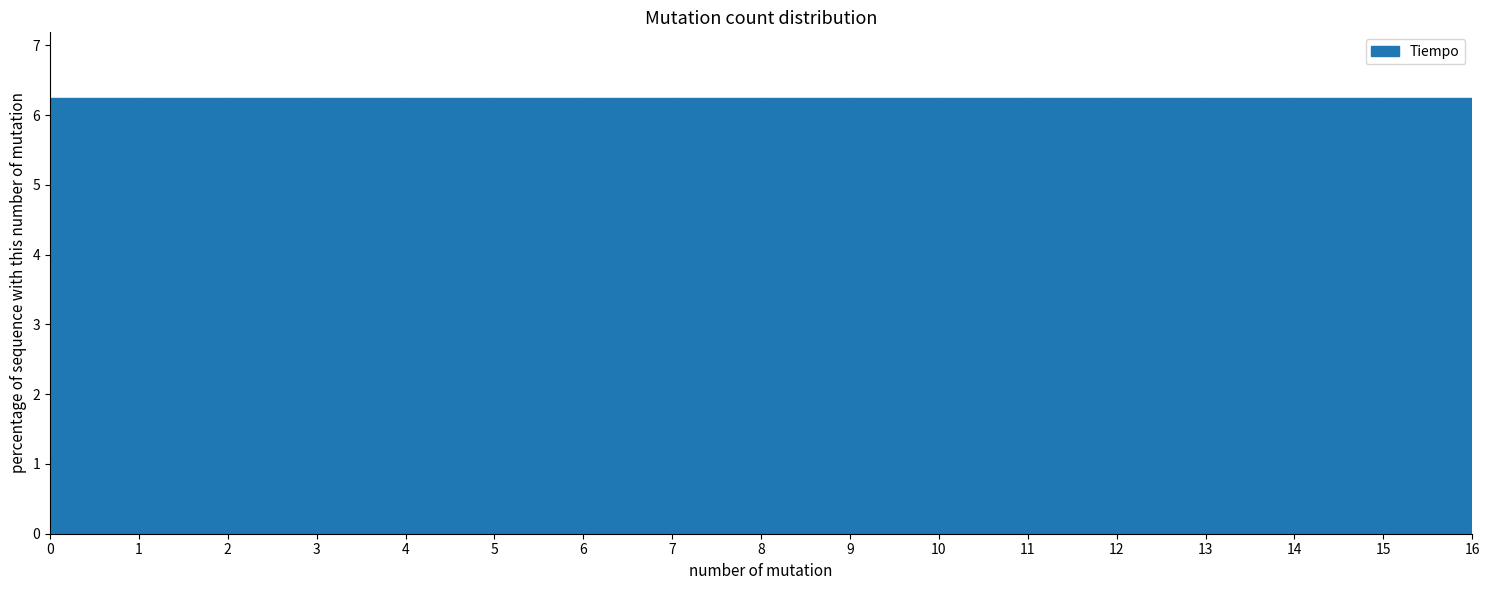

What is the height of the bar covering 12 to 13 on the x-axis? The values are not printed on the chart, so give them approximately, as read against the axis.

6.3